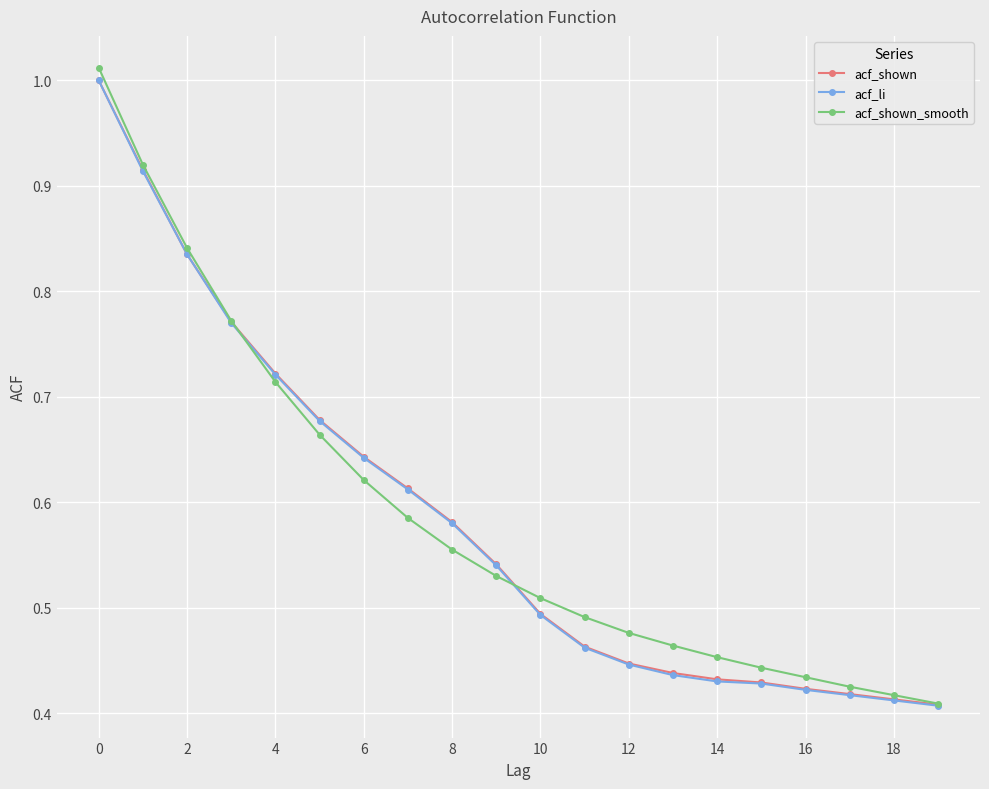

At how many categories does at least one series exceed 0?

20